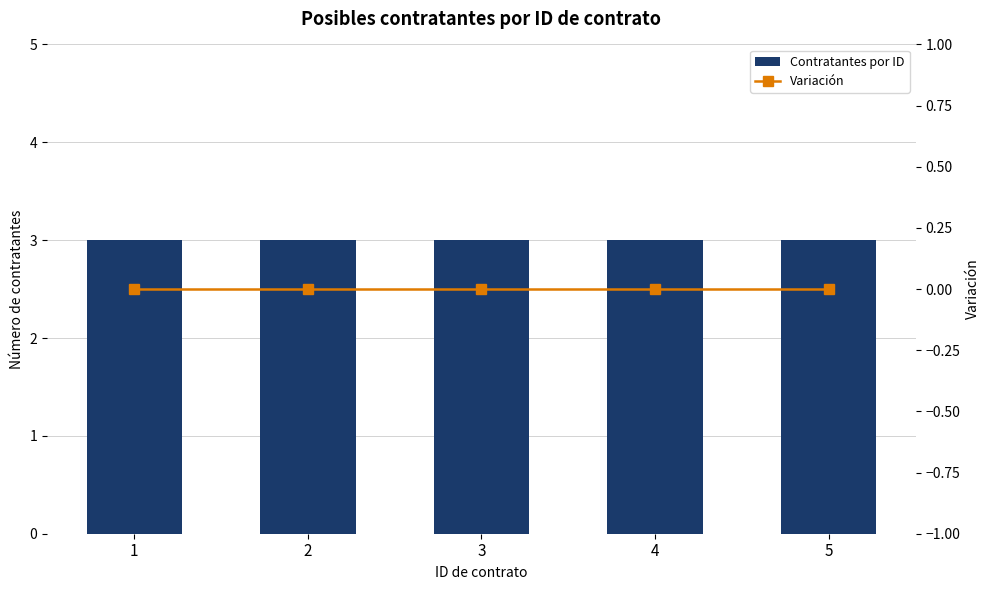

Which series has the largest total across all categories?

Contratantes por ID